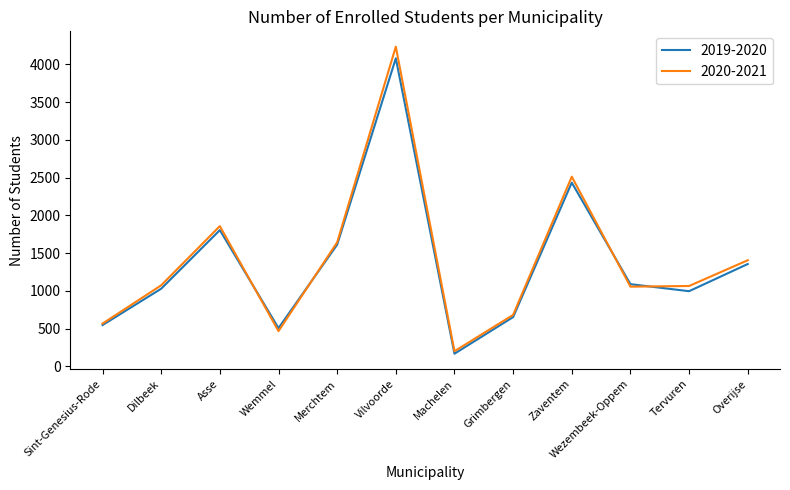

The 2020-2021 series shows 748 at Sint-Genesius-Rode. True or false?

False